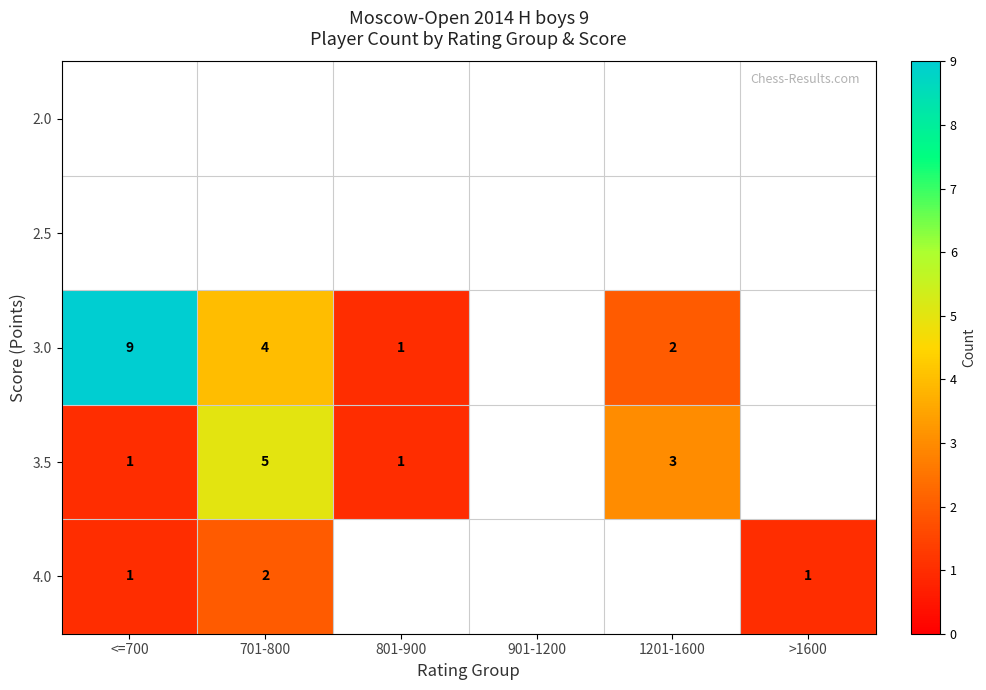

The 3.0 series shows 9 at <=700. True or false?

True